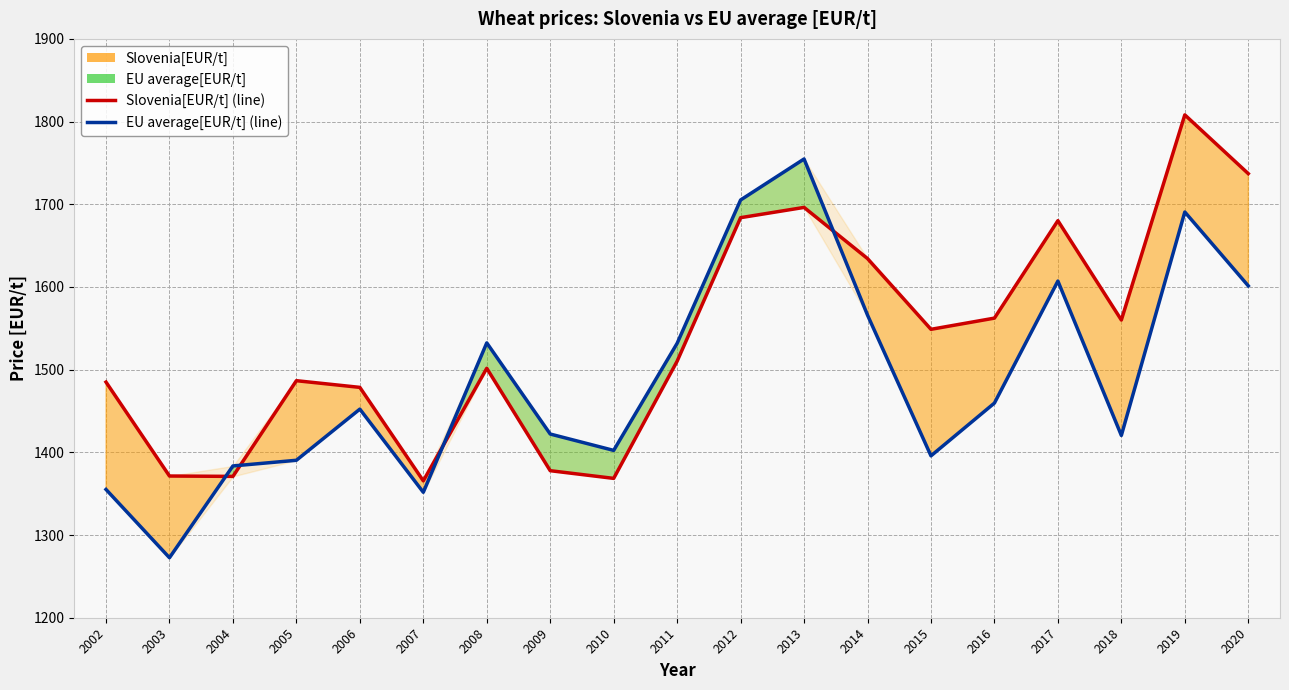

Reading left to right, extract all data points from this chart.

Slovenia[EUR/t] (line): 1485.0	1371.4	1370.9	1486.7	1478.6	1365.5	1501.6	1377.8	1368.5	1510.3	1683.8	1696.2	1634.3	1548.8	1562.3	1680.2	1560.0	1808.1	1737.0
EU average[EUR/t] (line): 1355.1	1272.6	1383.6	1390.4	1452.3	1351.7	1532.4	1422.2	1402.4	1531.9	1705.2	1754.8	1566.0	1395.8	1459.6	1607.1	1420.4	1690.7	1601.4